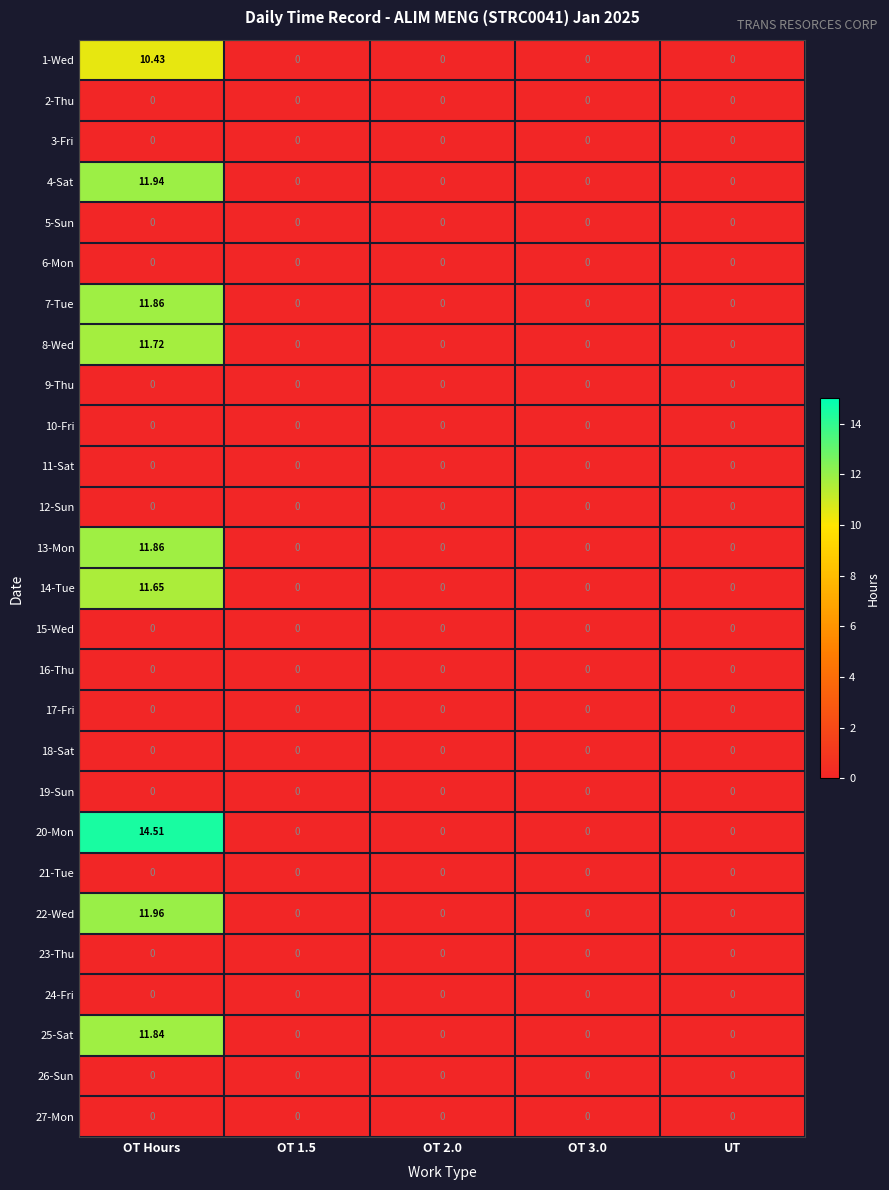

Which series has the largest total across all categories?

20-Mon